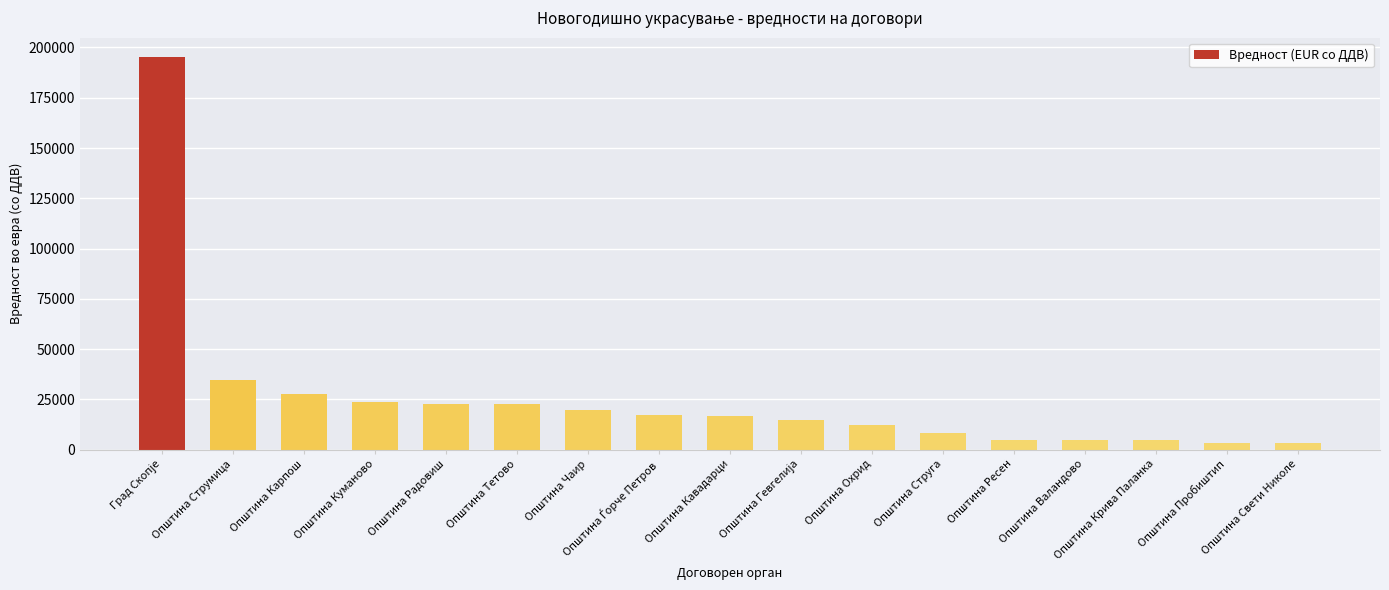

How many values exceed 16535?

9